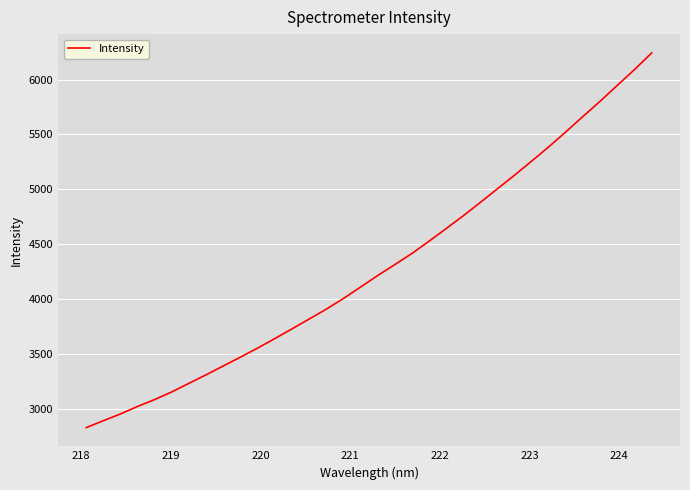

What is the difference between the maximum and minimum values?

3416.2